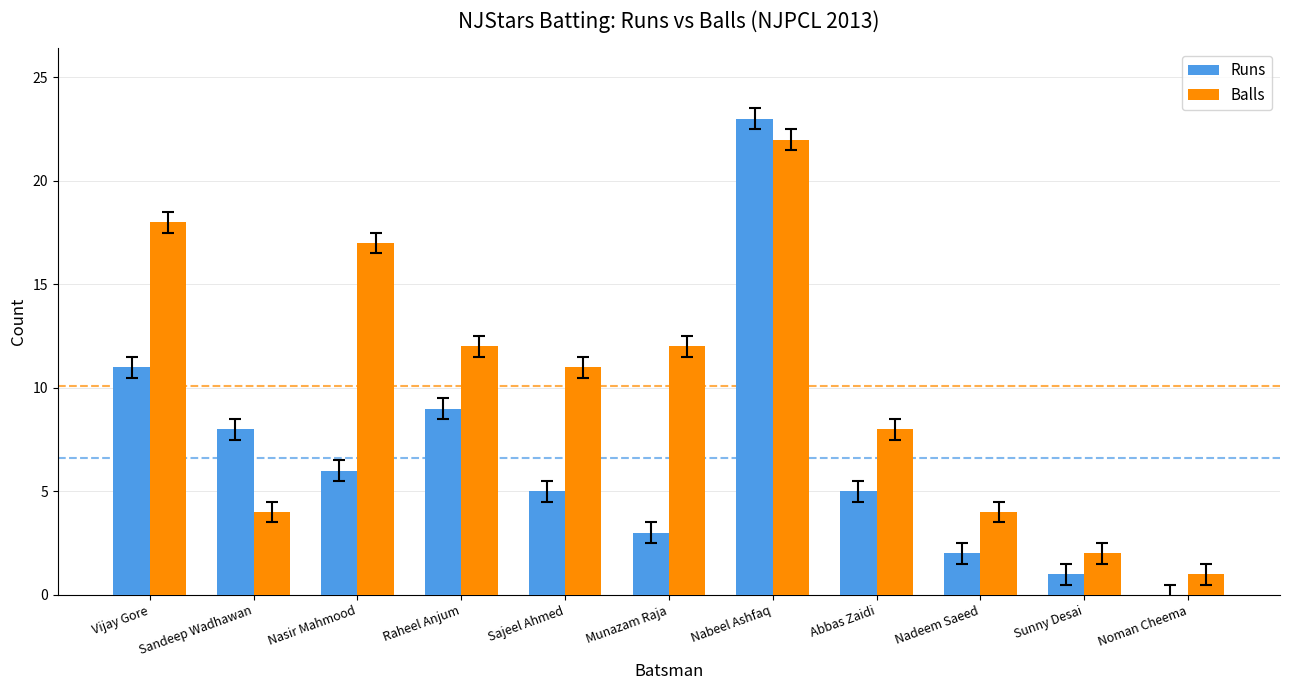

What are all the series names shown in the legend?

Runs, Balls